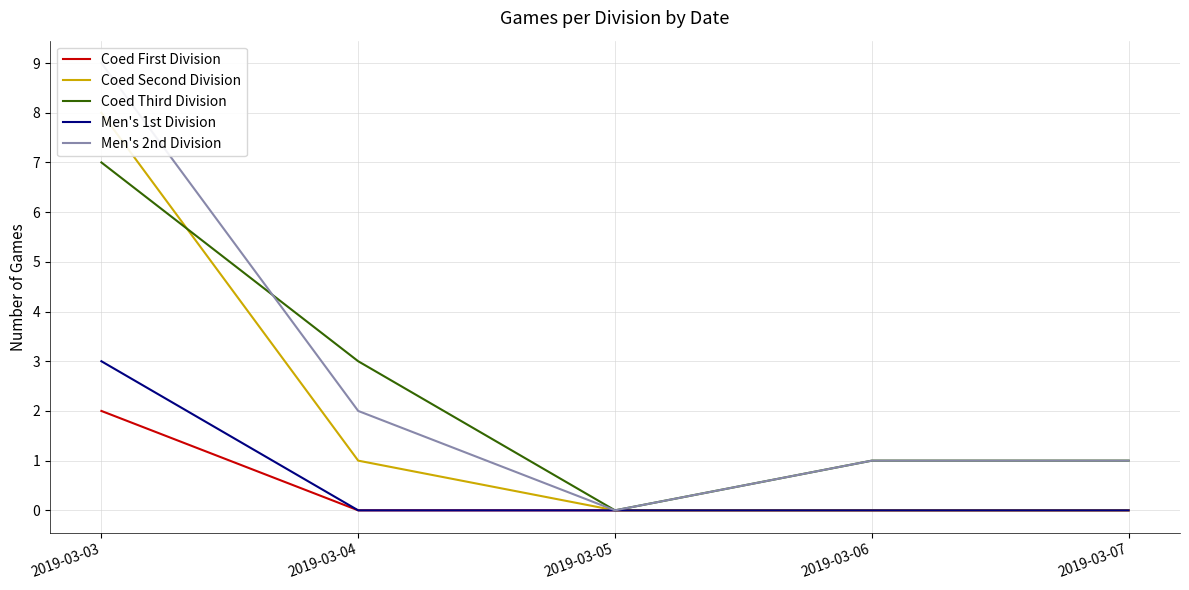

What is the difference between the maximum and second lowest values in the Coed Second Division series?

8